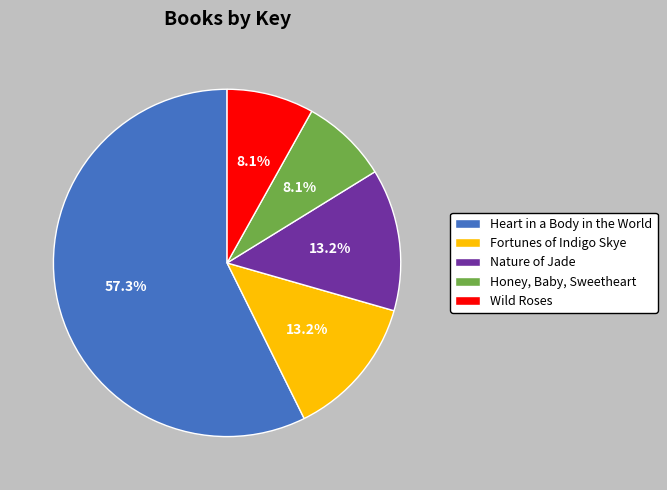

What is the total percentage of Heart in a Body in the World and Nature of Jade?

70.6%